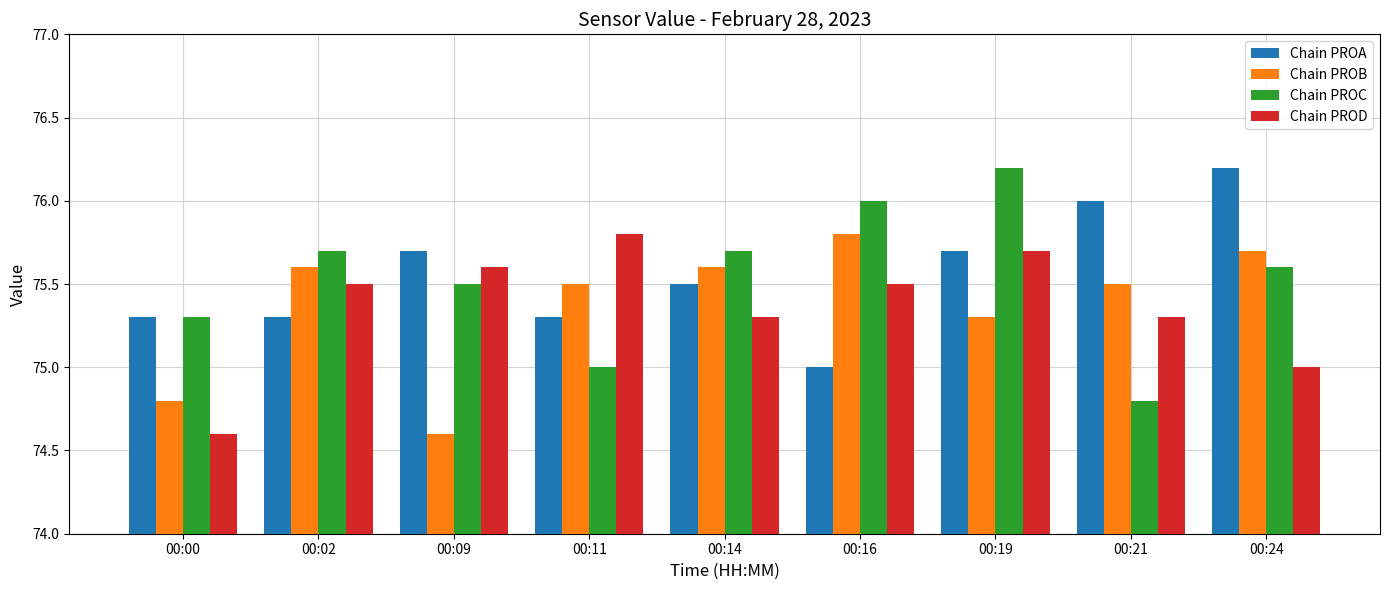

At how many categories does at least one series exceed 75?

9